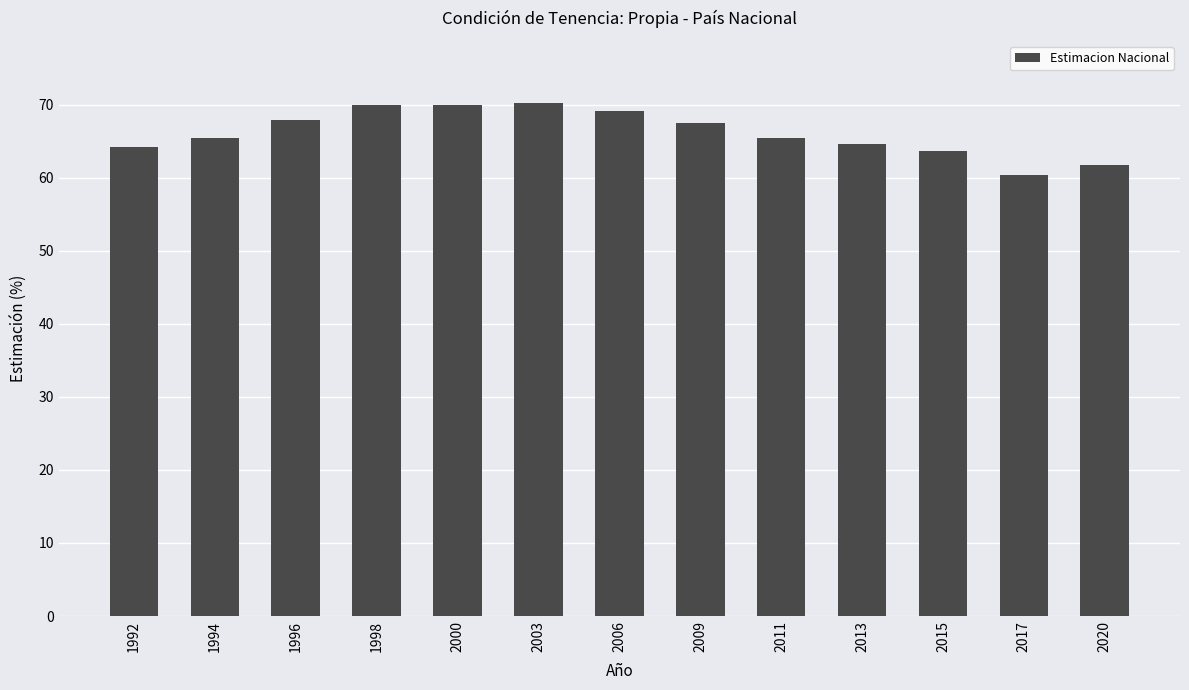

How many bars are there in total?

13